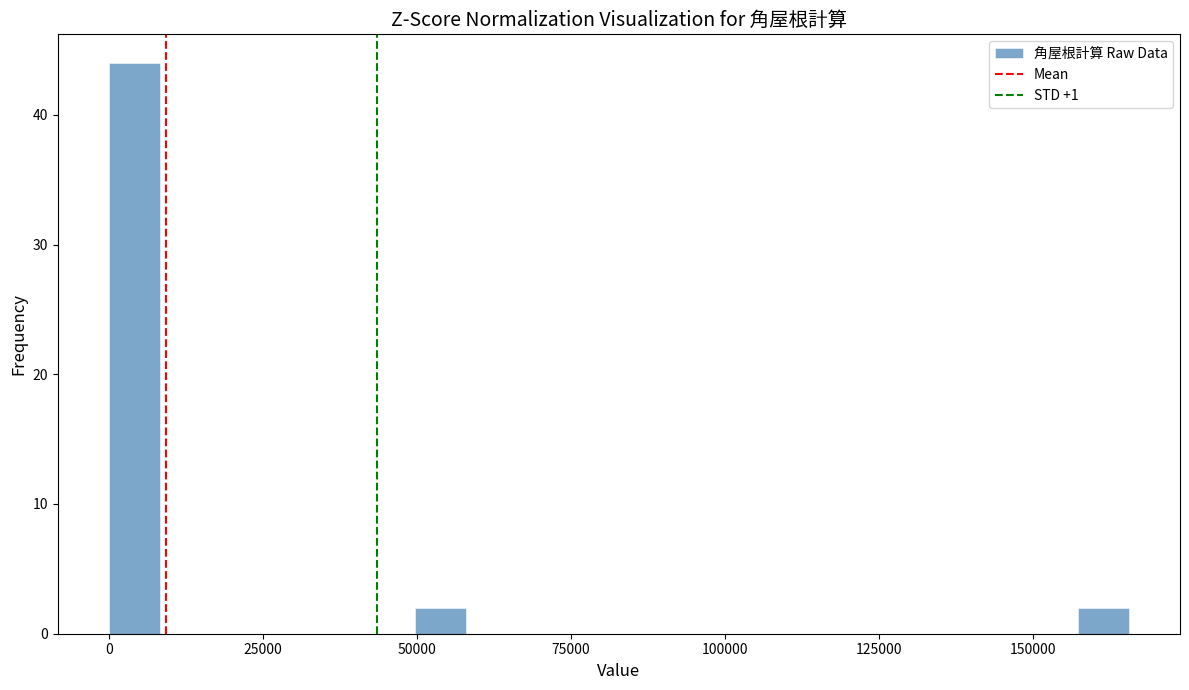

Around what value on the x-axis is the tallest bar? Give the approximate position of its centre, as read against the axis.

5000